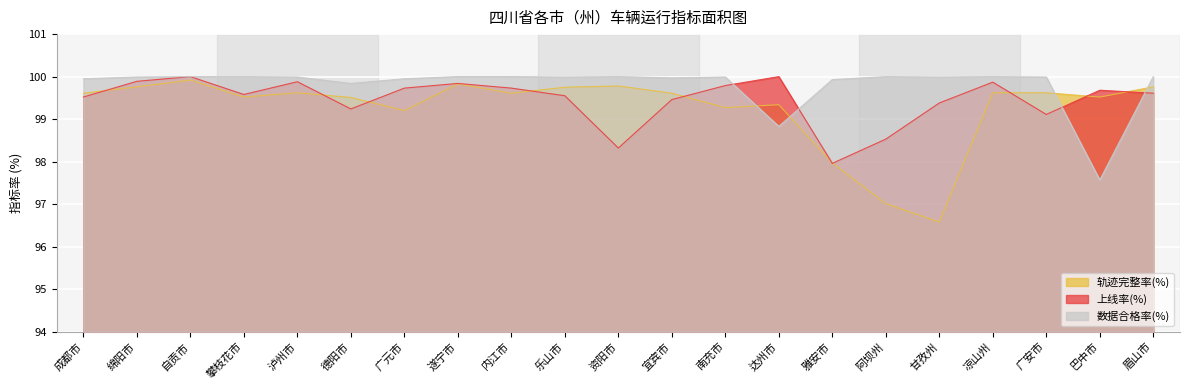

Reading left to right, list all the values displayed in this chart.

轨迹完整率(%): 99.6	99.8	99.9	99.5	99.6	99.5	99.2	99.8	99.6	99.8	99.8	99.6	99.3	99.3	98.0	97.0	96.6	99.6	99.6	99.5	99.8
上线率(%): 99.5	99.9	100.0	99.6	99.9	99.2	99.7	99.8	99.7	99.5	98.3	99.5	99.8	100.0	98.0	98.5	99.4	99.9	99.1	99.7	99.6
数据合格率(%): 100.0	100.0	100.0	100.0	100.0	99.8	100.0	100.0	100.0	100.0	100.0	100.0	100.0	98.8	99.9	100.0	100.0	100.0	100.0	97.6	100.0